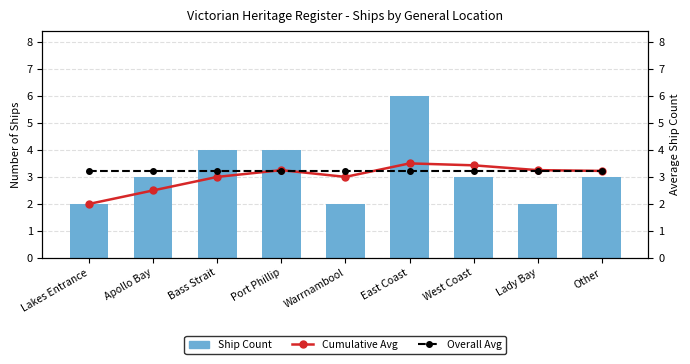

How many data points in Cumulative Avg are above 3?

5